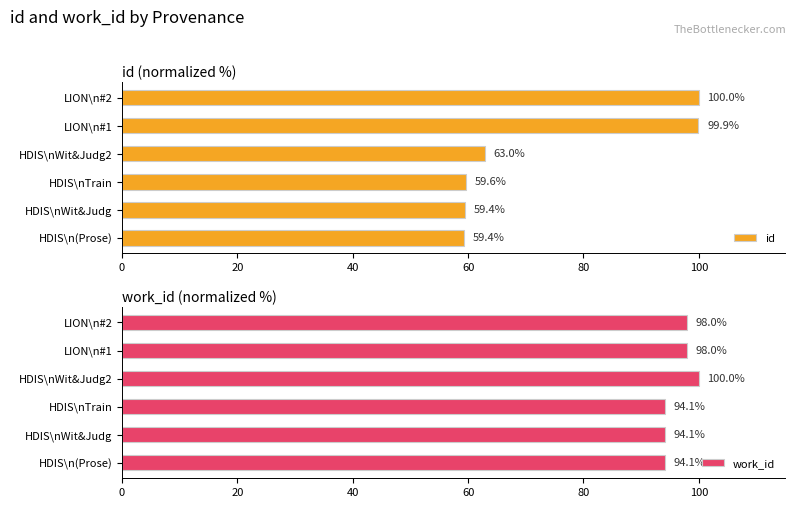

Is it true that id equals 99.9 at LION\n#1?

True